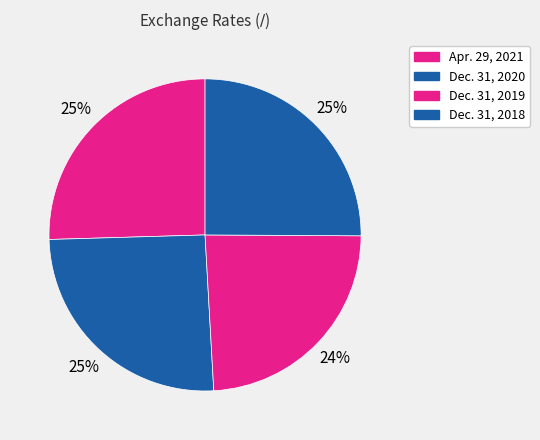

Does Apr. 29, 2021 account for over 50% of the chart?

No